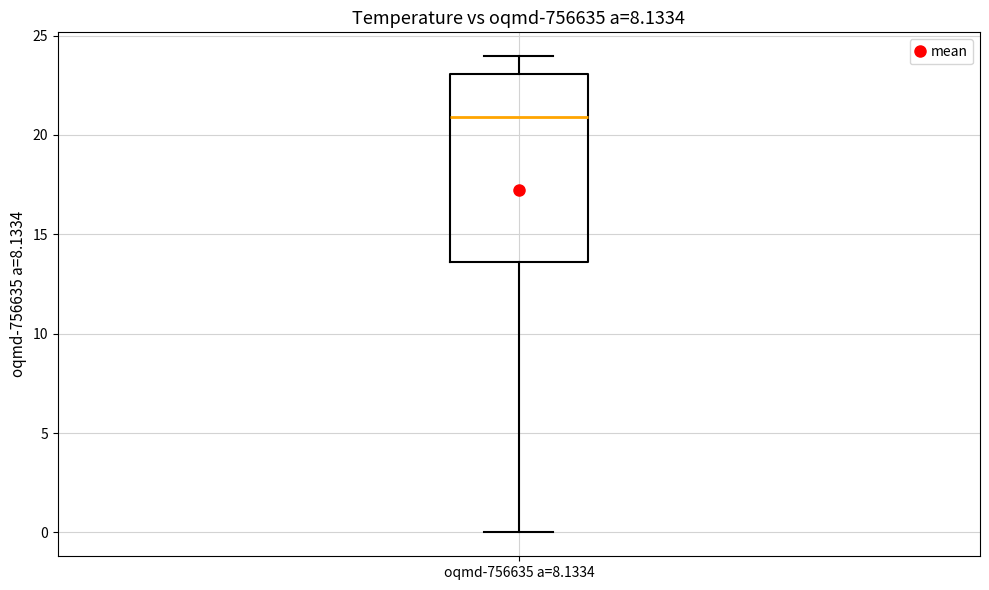

Transcribe this box plot: give where the median line is, the range the box spans, and where the two whiskers end, as read against the y-axis. The values are not printed on the chart, so give them approximately, as read against the axis.

median 21.0, box 13.5 to 23.0, whiskers 0.0 to 24.0